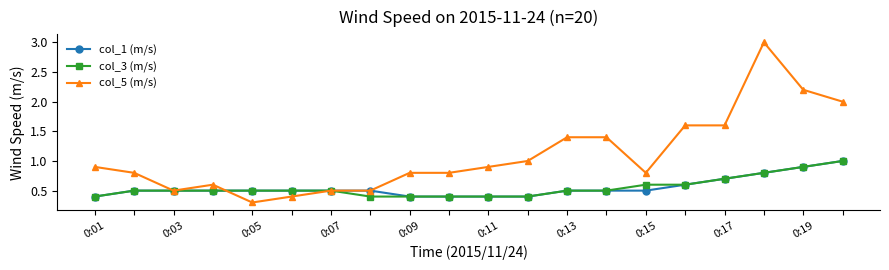

Which series has the largest total across all categories?

col_5 (m/s)